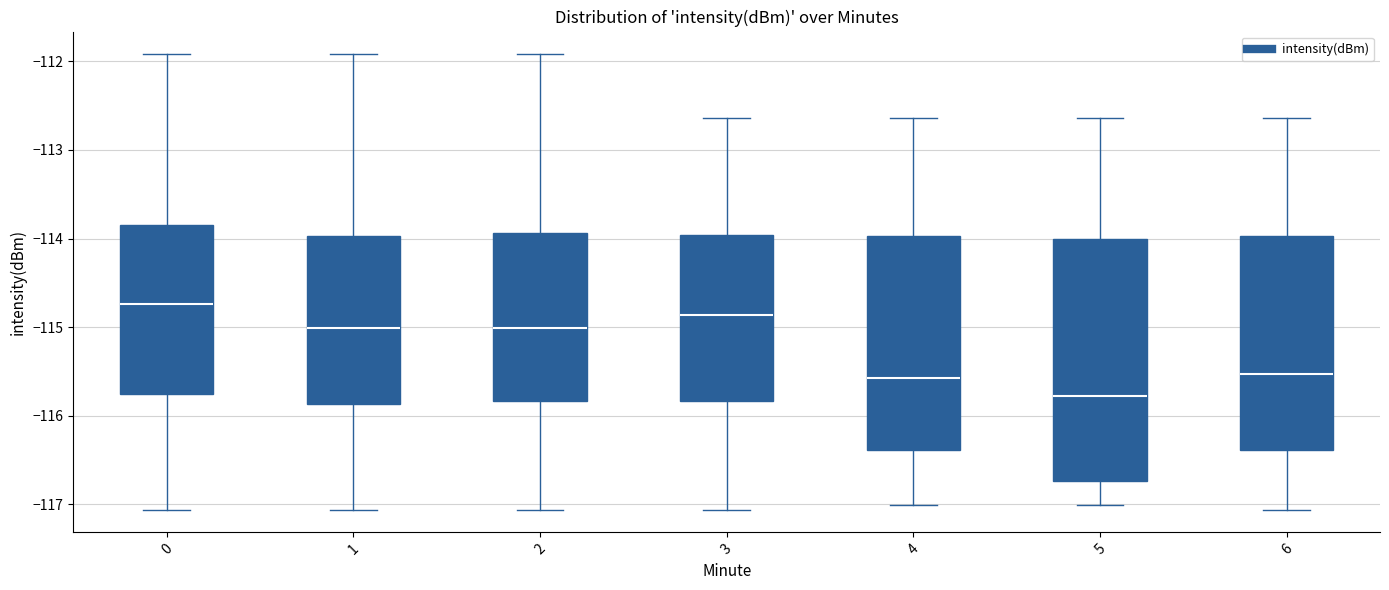

Comparing the boxes themselves (not the whiskers), which one is the tallest?

5